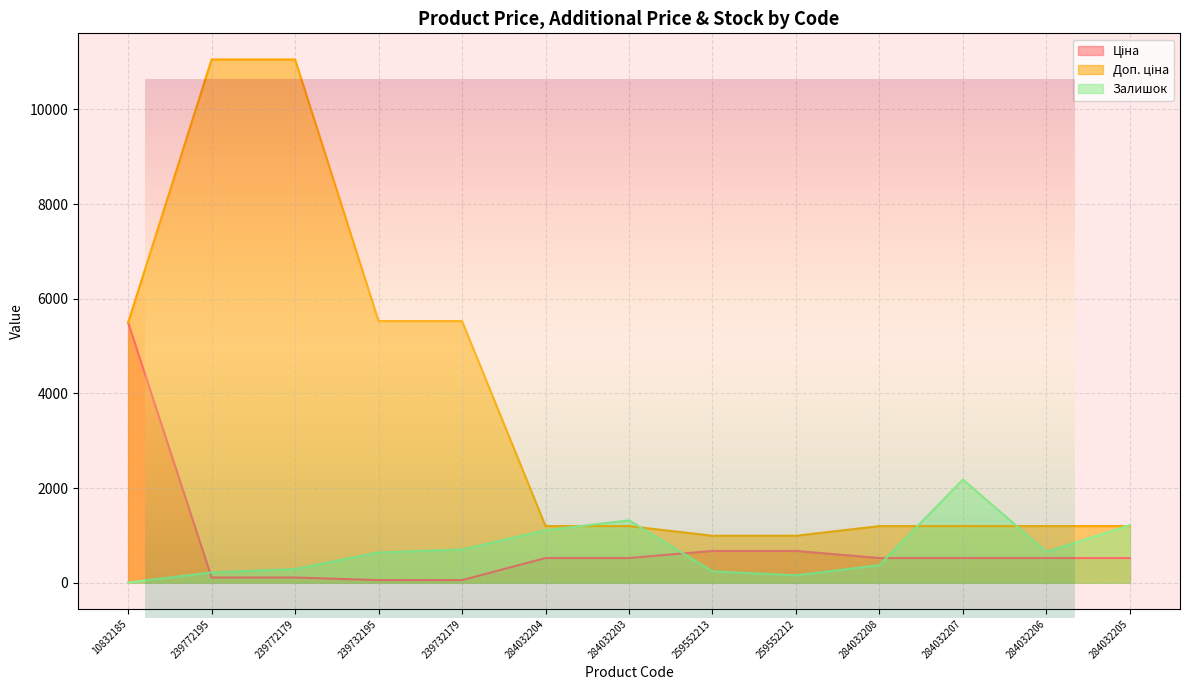

What is the label of the 1st point from the right?

284032205